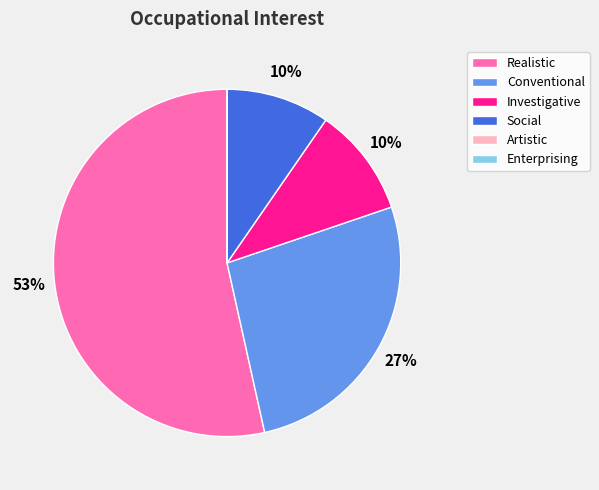

True or false: Social accounts for 10% of the total.

True